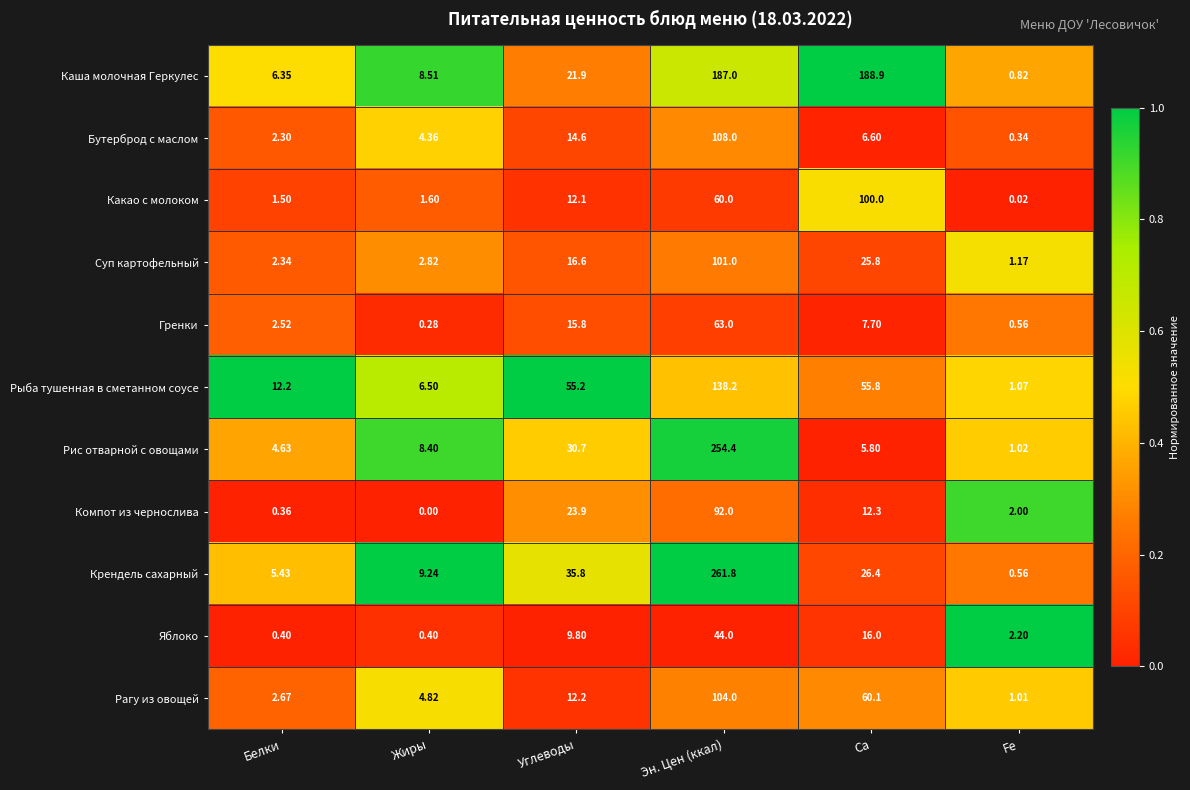

Count the number of categories in the chart.

6